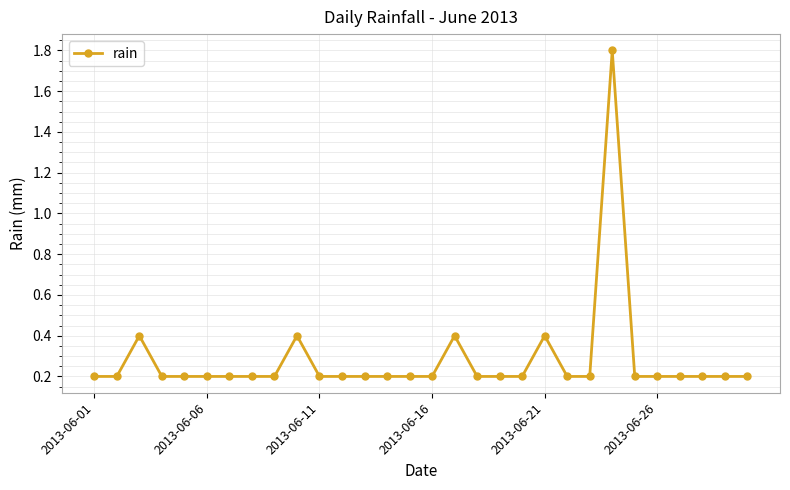

True or false: there are more than 2 points higher than both neighbors.

True